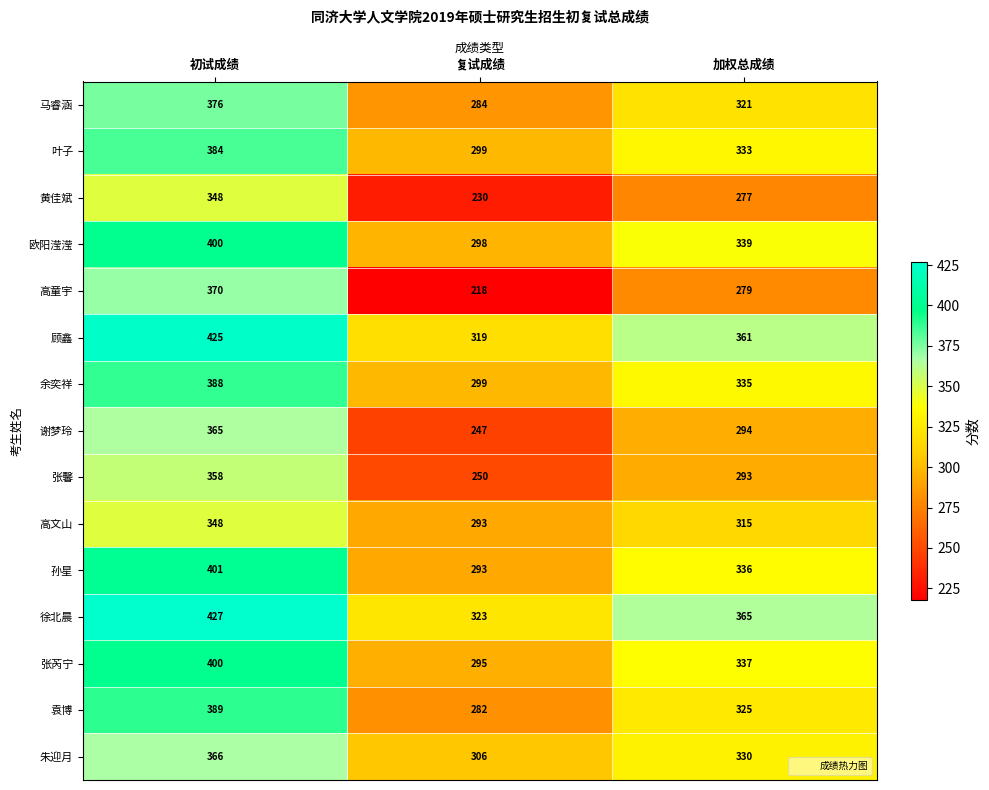

What is the smallest value displayed?

218